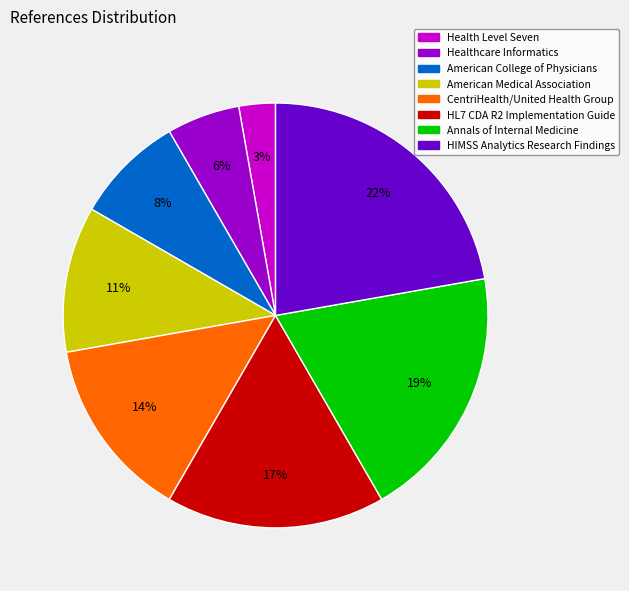

What is the smallest slice in the pie chart?

Health Level Seven